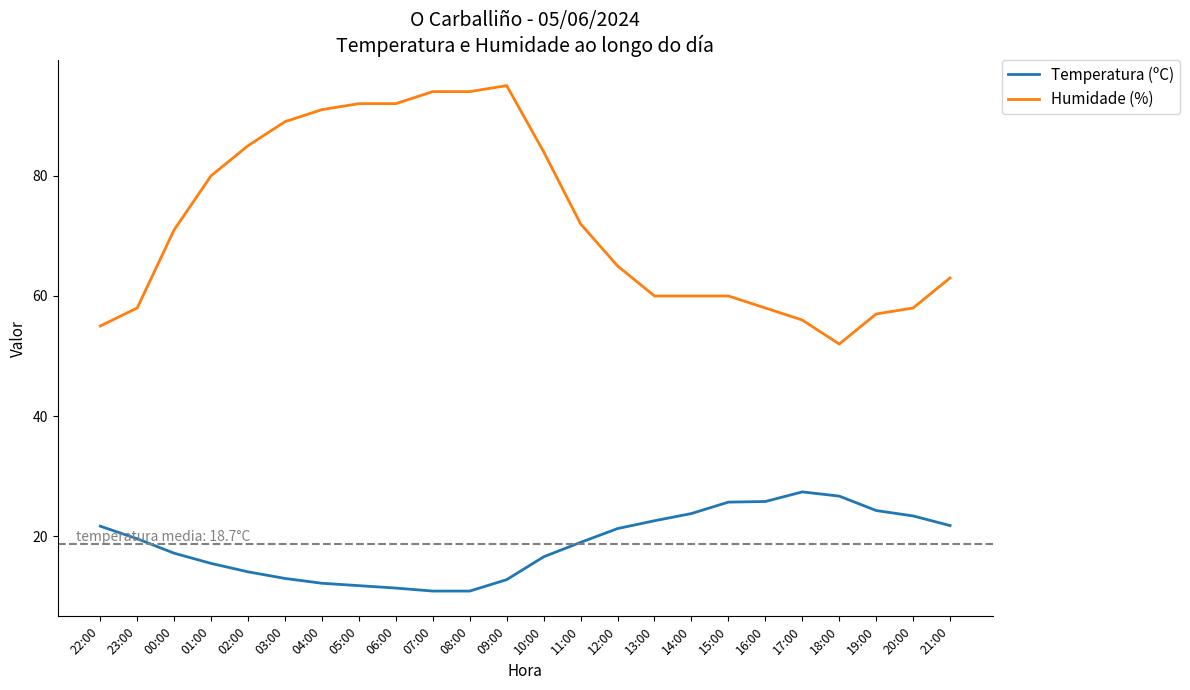

The Temperatura (ºC) series shows 21.8 at 21:00. True or false?

True